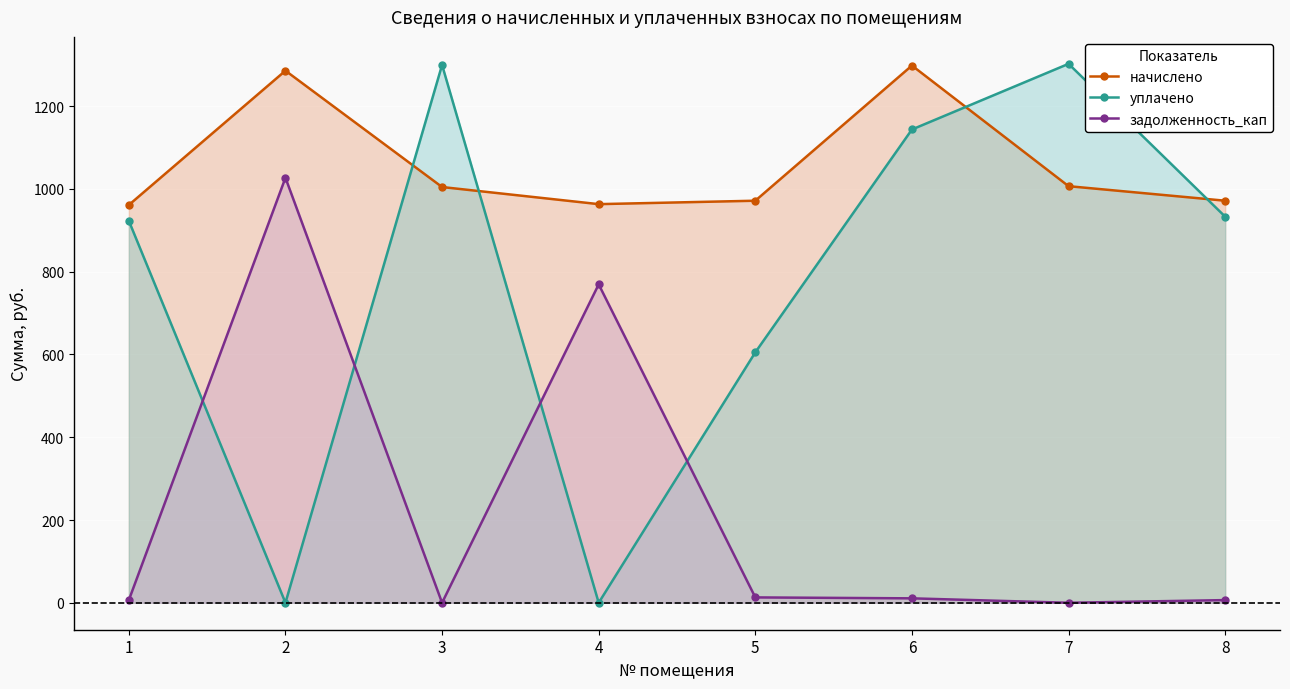

Does the chart display data point markers on the line(s)?

Yes